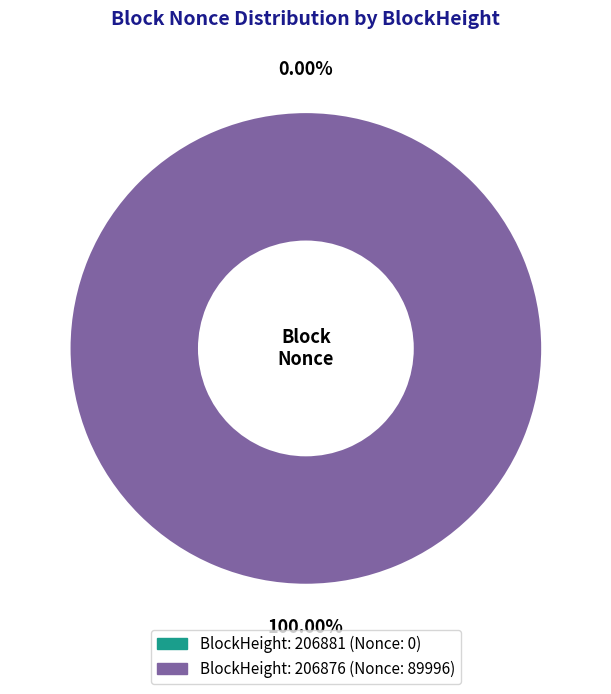

To the nearest percent, what is the difference between the 206881 and 206876 slice percentages?

100%